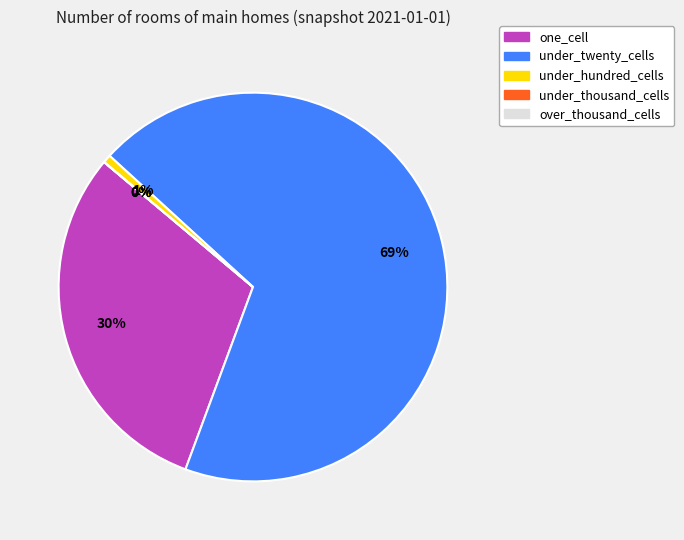

The under_hundred_cells slice represents 14% of the pie. True or false?

False